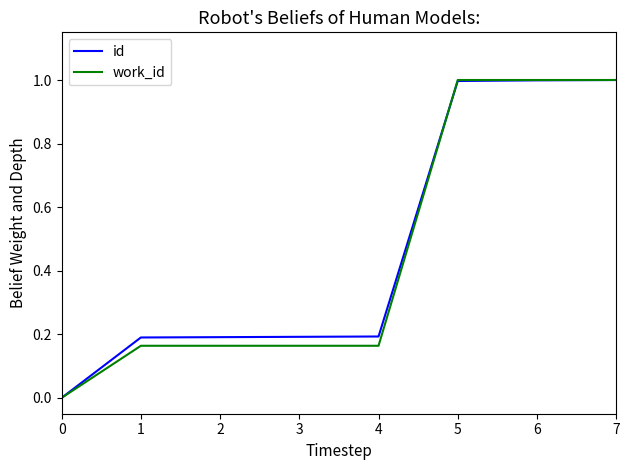

What is the total value across all series at 3?

0.4